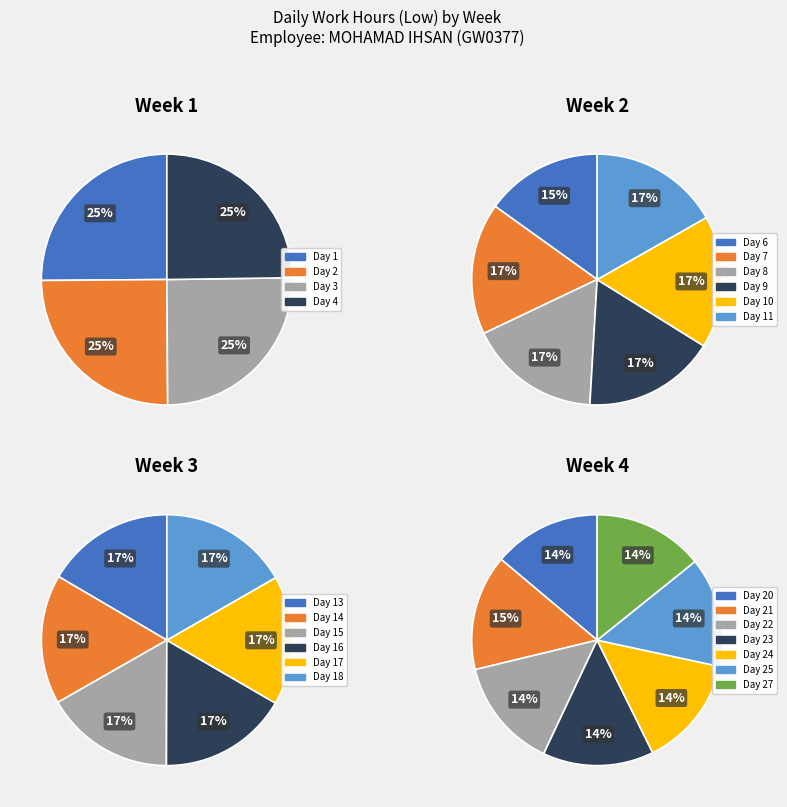

Is the sum of 1 and 18 greater than half?

No